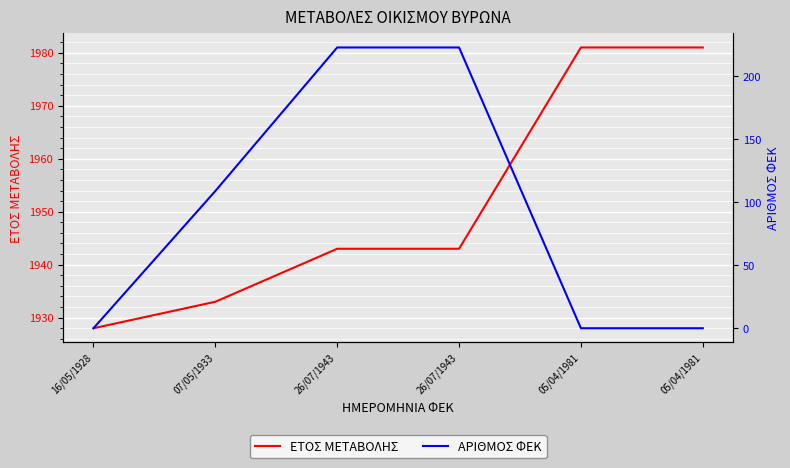

What is the value of the ΕΤΟΣ ΜΕΤΑΒΟΛΗΣ point at the 4th from the left?

1943